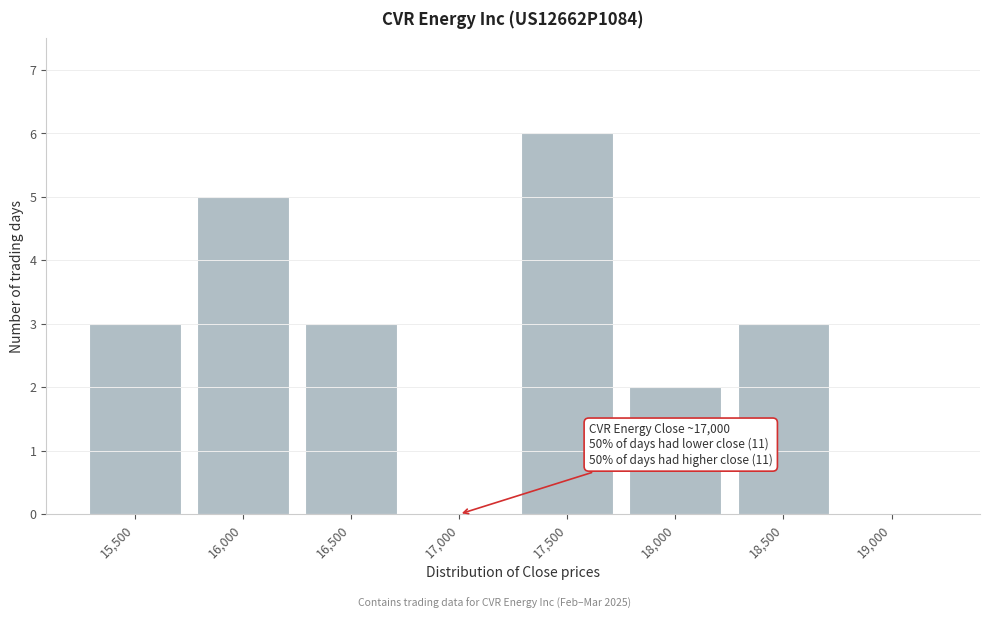

Reading right to left, extract all data points from this chart.

19,000=0	18,500=3	18,000=2	17,500=6	17,000=0	16,500=3	16,000=5	15,500=3